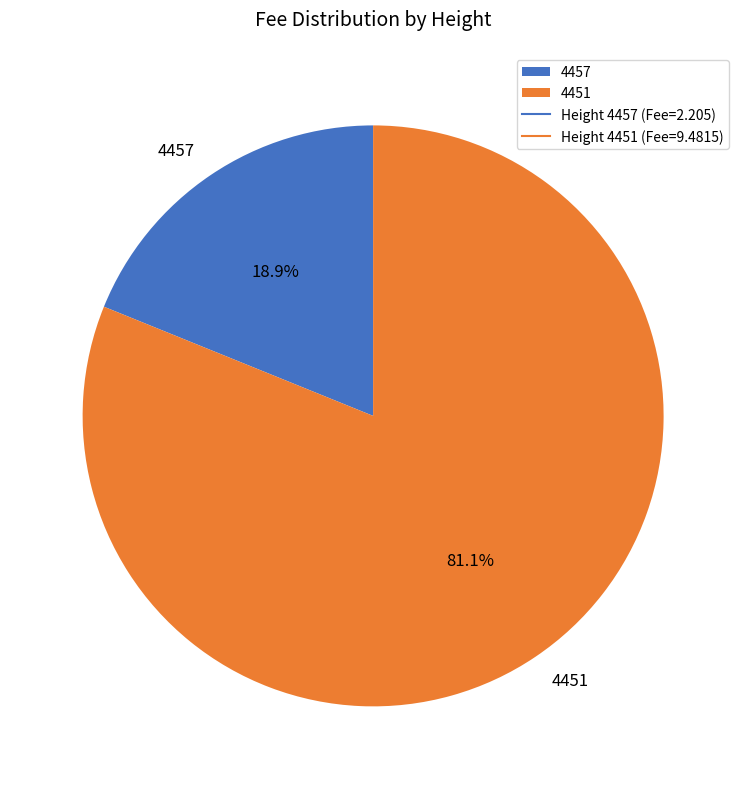

To the nearest percent, what percentage of the pie is 4457?

19%